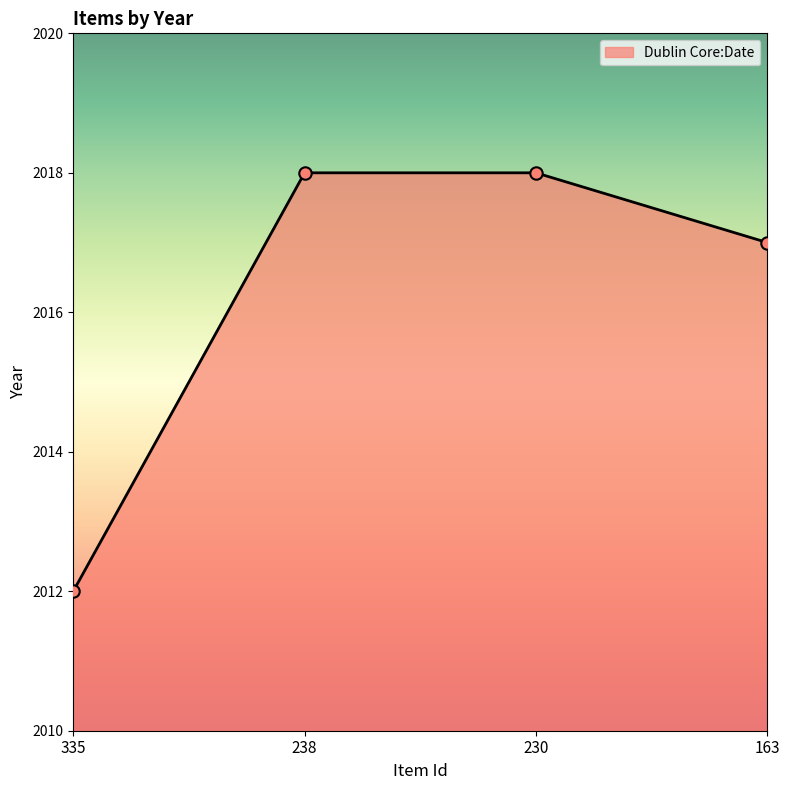

Which has a higher value, 230 or 163?

230